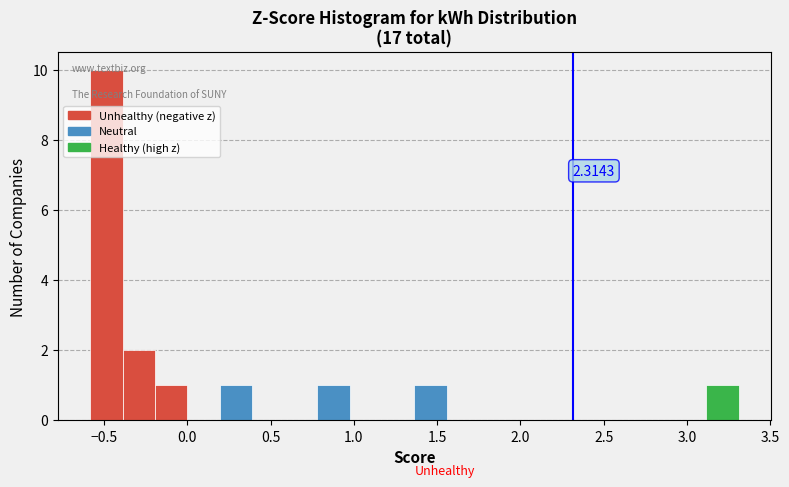

Read against the x-axis, roughly where is the centre of the tallest bar?

-0.50